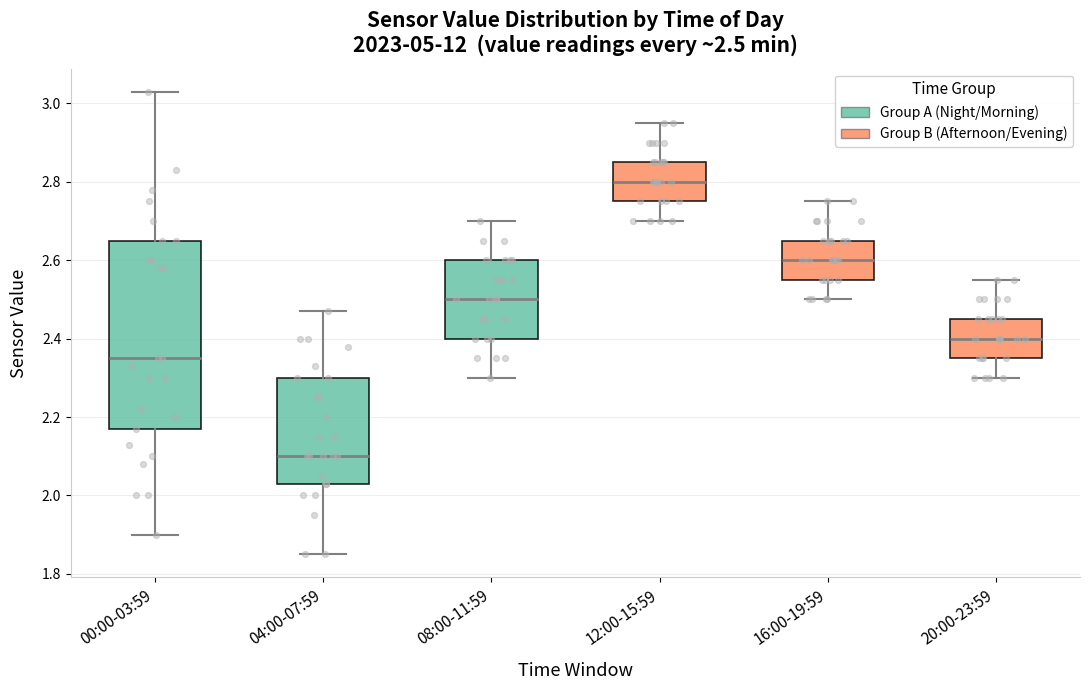

Which box has the lowest median line?

04:00-07:59